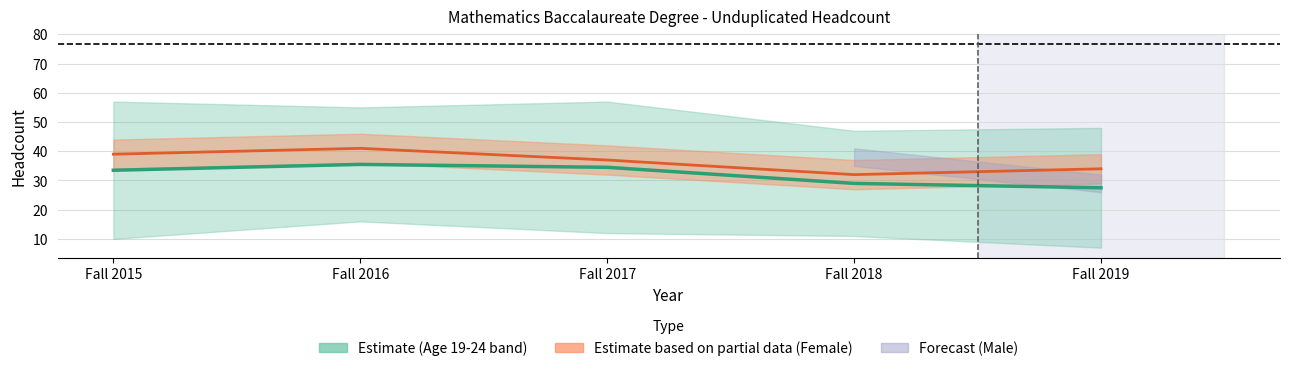

How many data points in Age Midline are above 33?

3